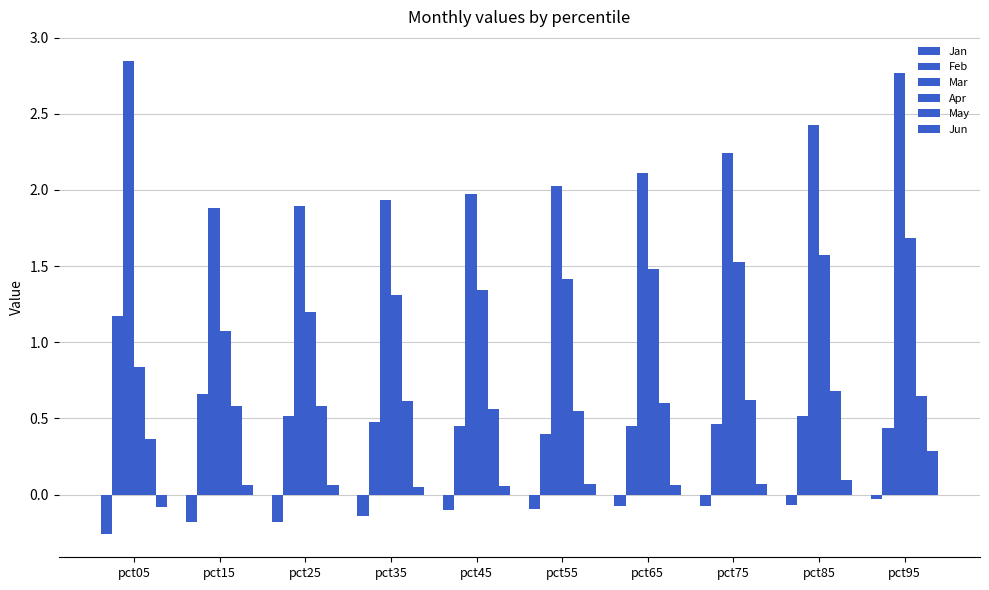

How many bars are there in total?

60